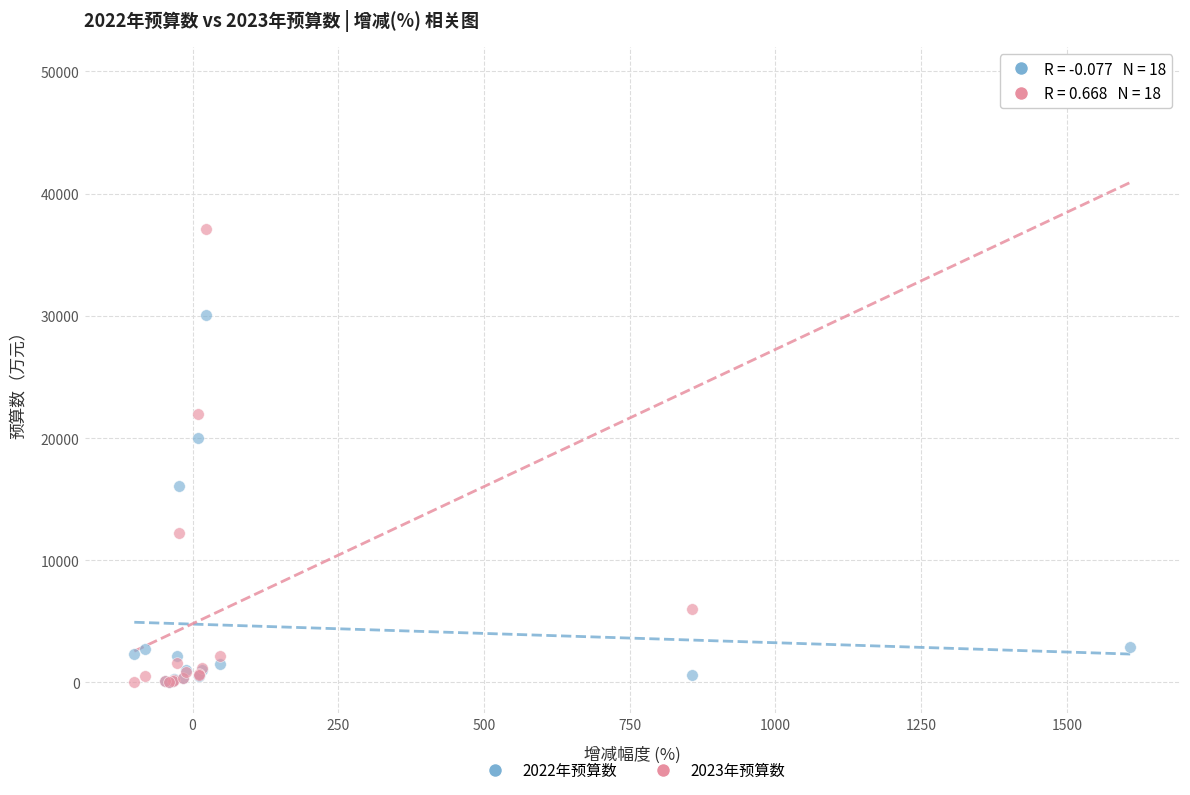

Across all series, what Y value is closest to 24769?

22000